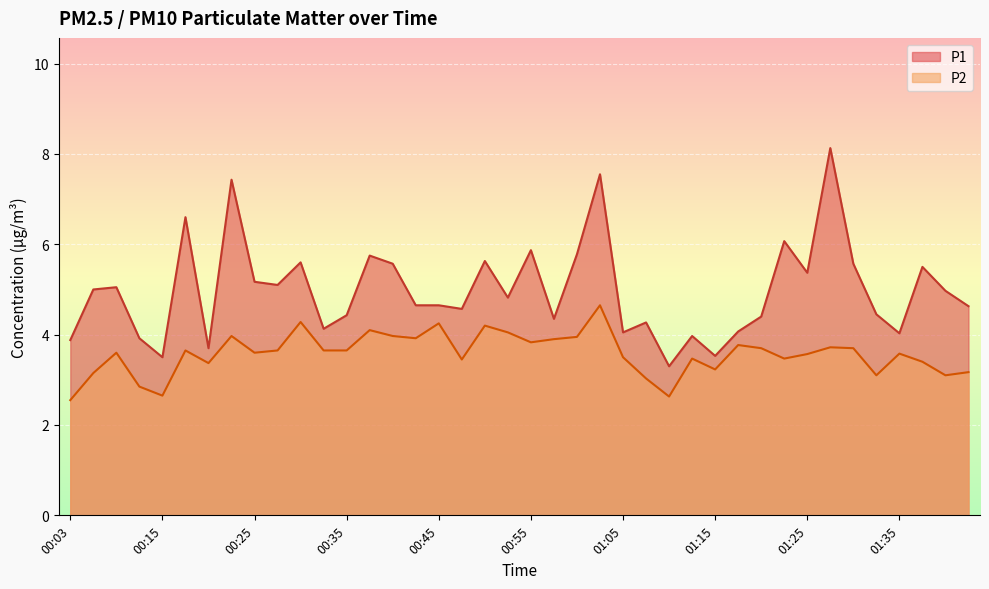

What are all the series names shown in the legend?

P1, P2